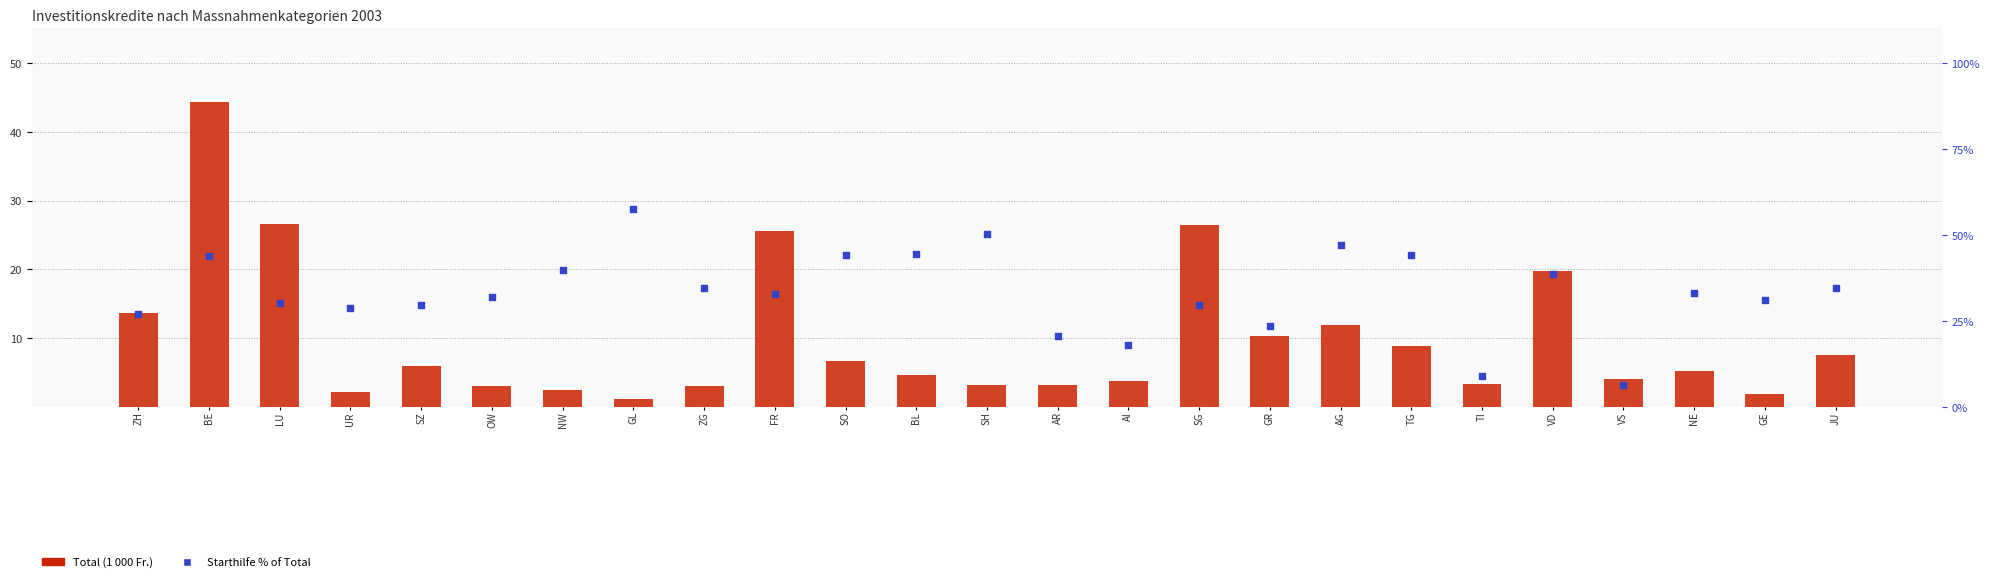

Which series contains the lowest Y value?

Total (1000 Fr.)